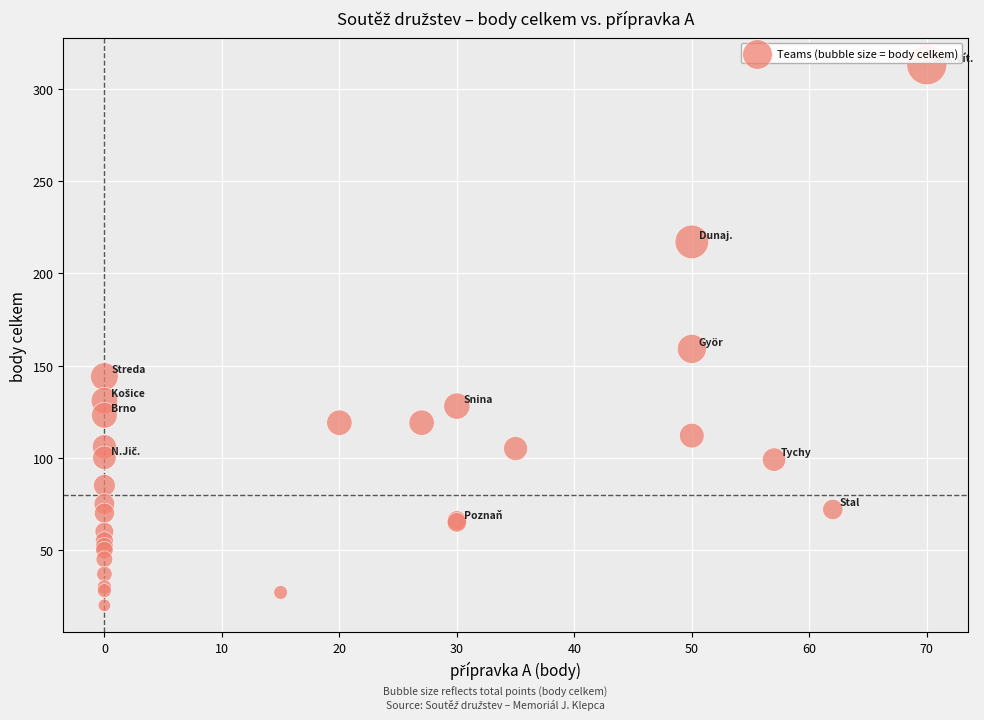

What Y value in the scatter plot is closest to 166?

159